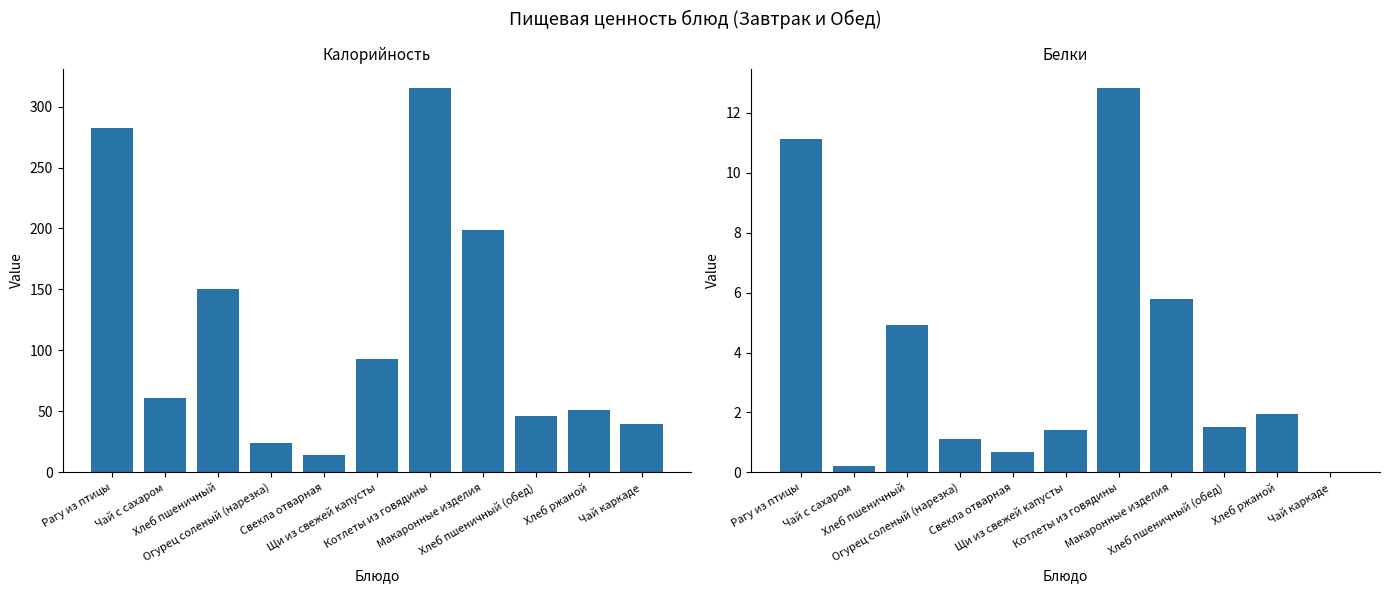

Between Свекла отварная and Чай каркаде, which series saw the biggest shift?

Калорийность